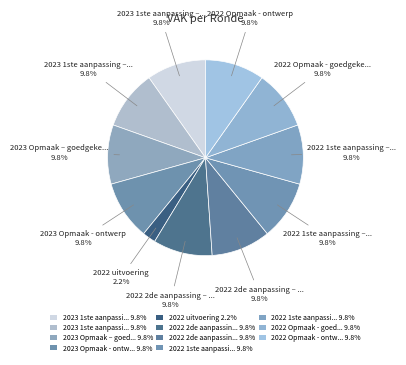

To the nearest percent, what is the average slice percentage?

9%